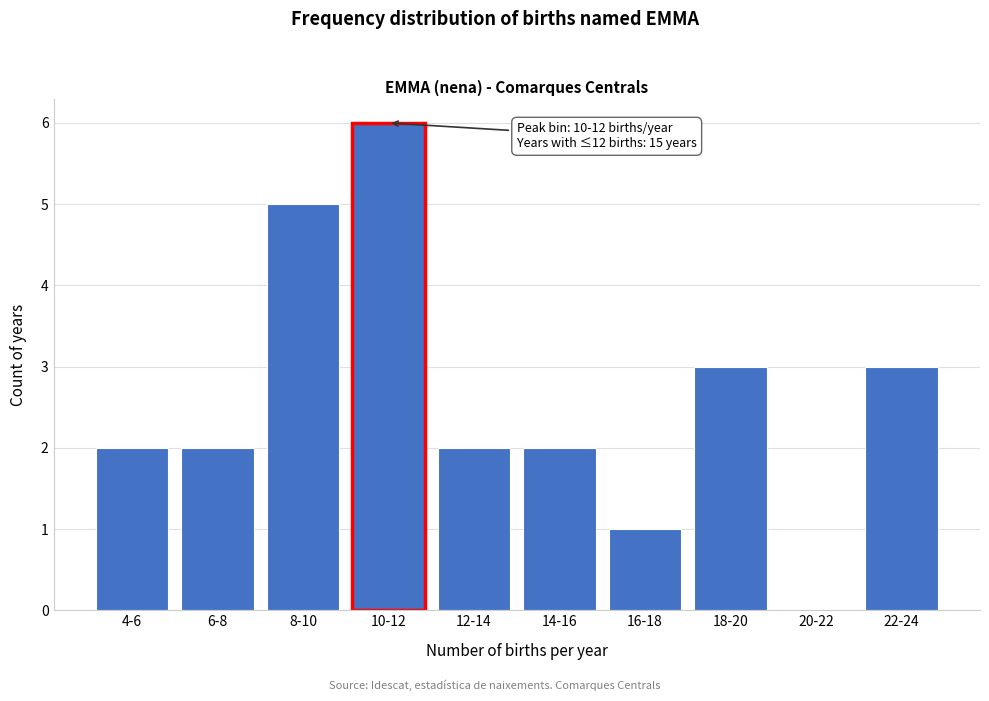

Reading left to right, list all the values displayed in this chart.

4-6=2	6-8=2	8-10=5	10-12=6	12-14=2	14-16=2	16-18=1	18-20=3	20-22=0	22-24=3